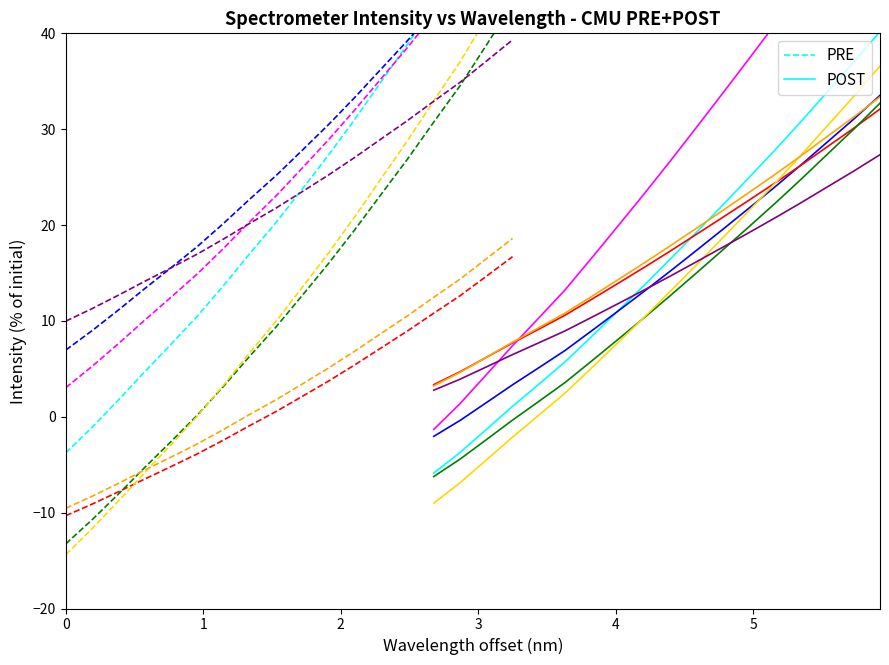

True or false: POST and PRE intersect in this chart.

False